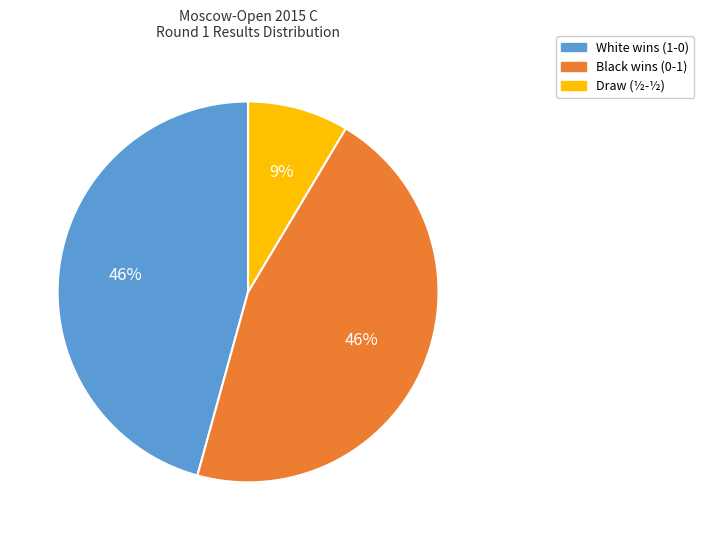

To the nearest percent, what portion does White wins (1-0) represent?

46%